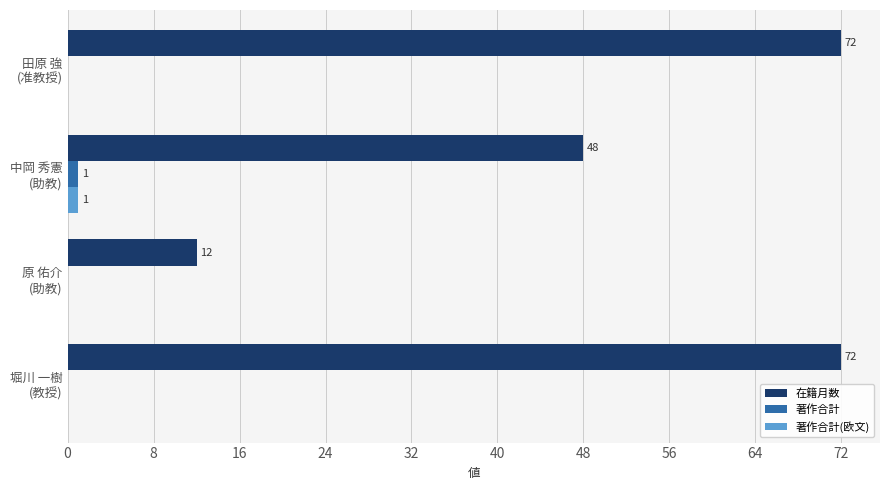

Which series has the largest total across all categories?

在籍月数